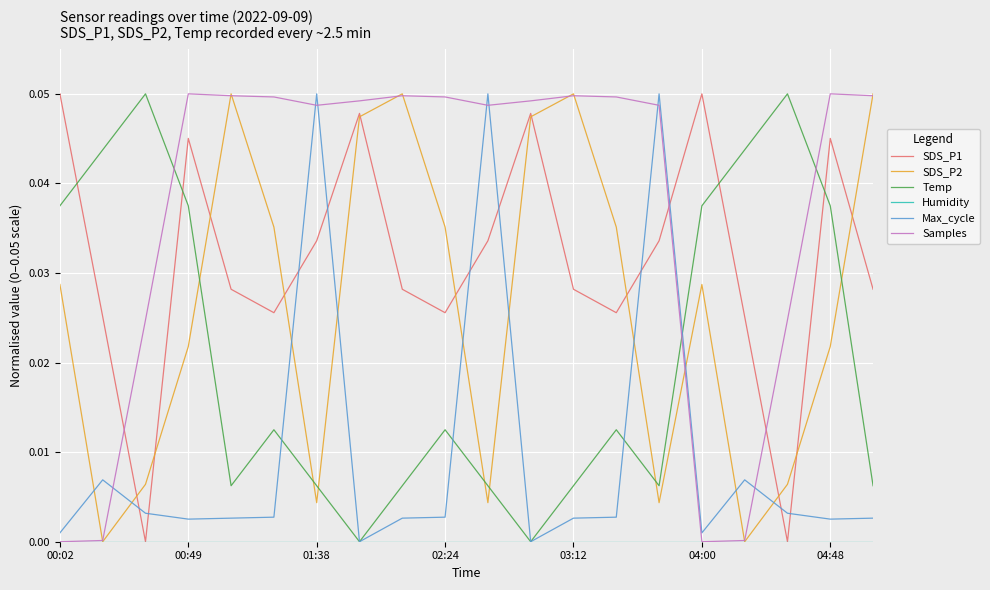

True or false: SDS_P2 and Temp cross at least once.

True